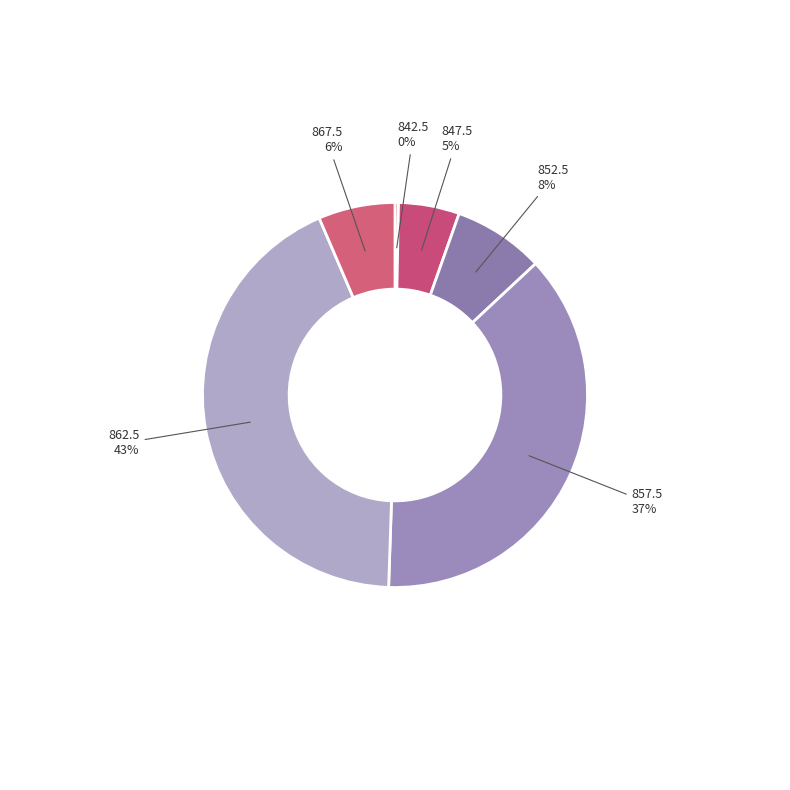

What percentage is the 867.5 slice, to the nearest percent?

6%